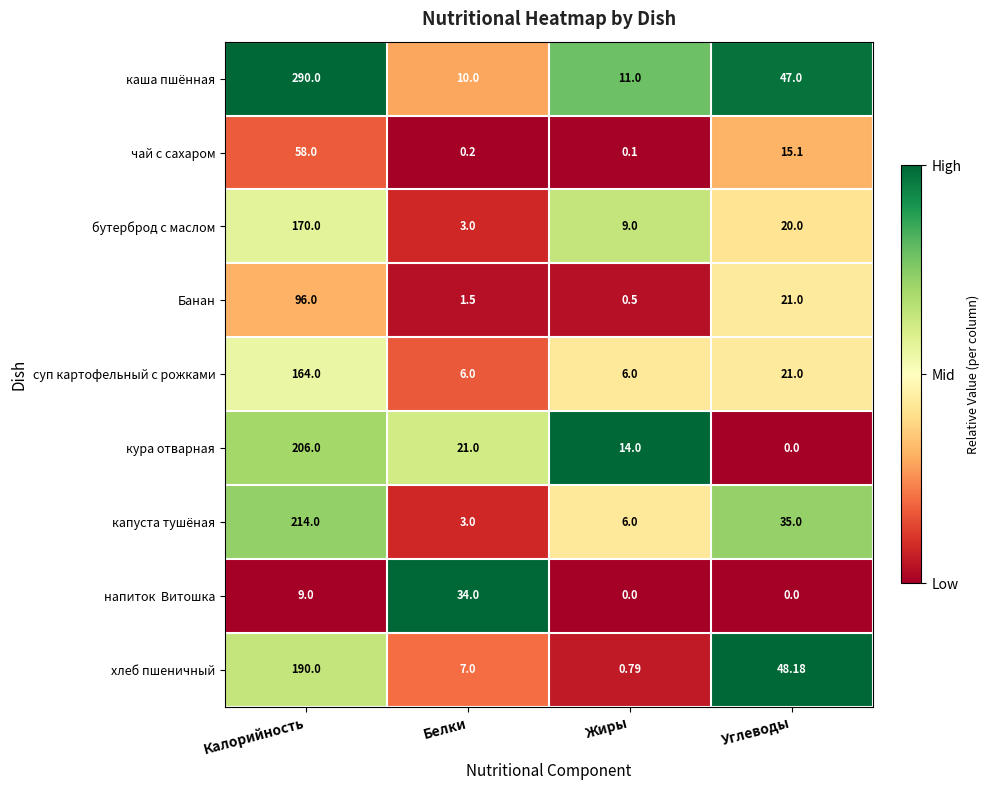

Where does the бутерброд с маслом series first go above 20?

Калорийность